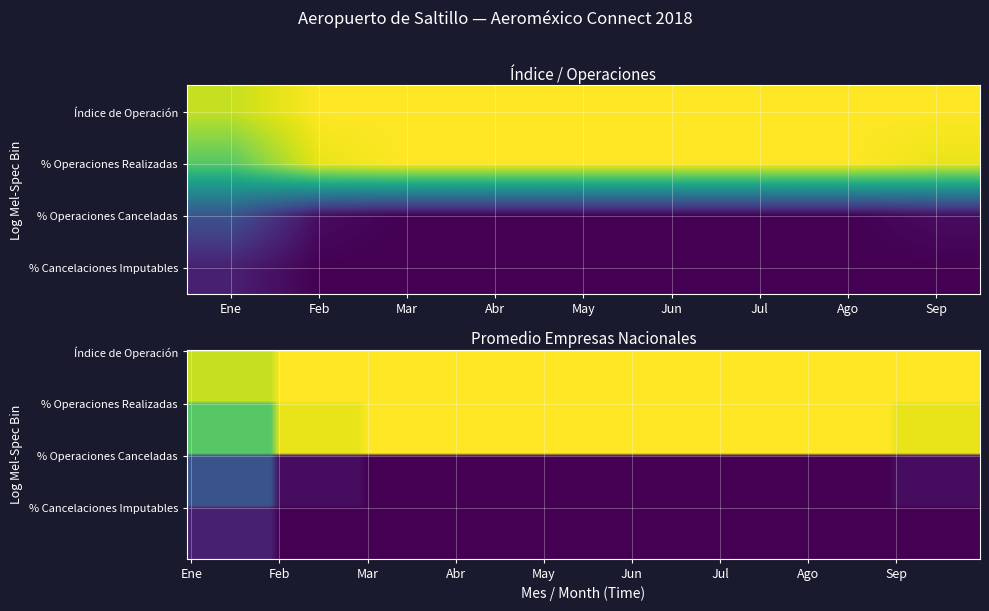

Is the value of % Operaciones Canceladas at Ago greater than the value of % Operaciones Realizadas at Ene?

No